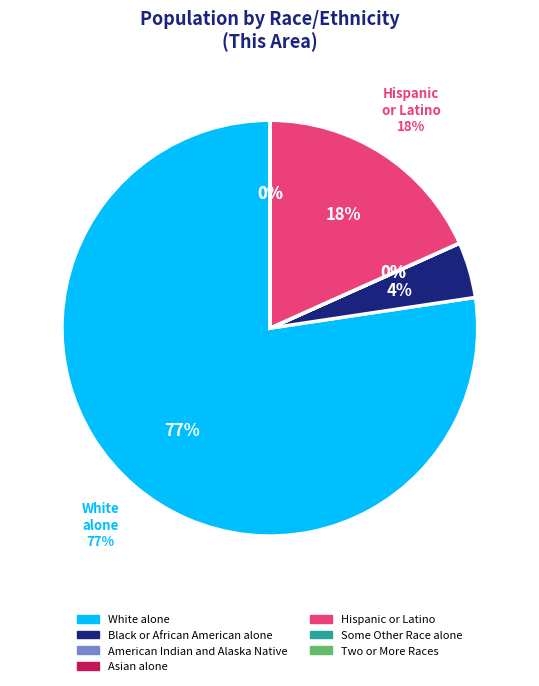

Rank the categories by value from highest to lowest.

White alone, Hispanic or Latino, Black or African American alone, Some Other Race alone, Asian alone, Two or More Races, American Indian and Alaska Native